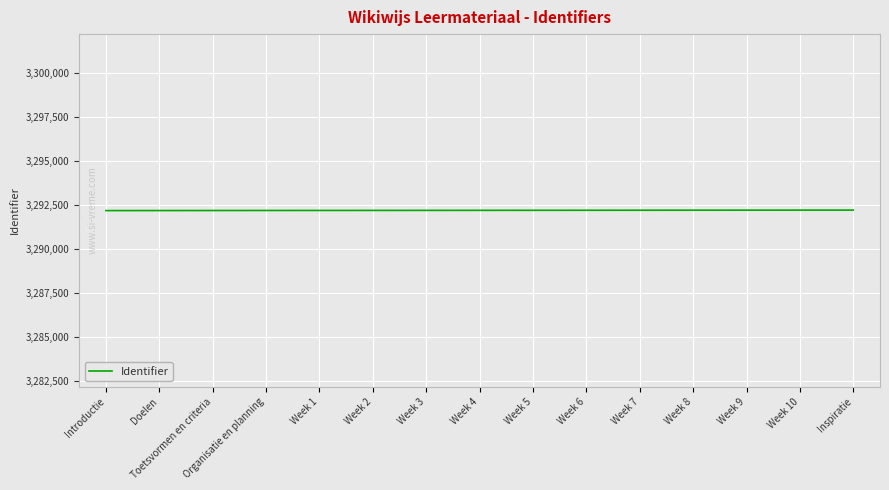

What is the greatest value displayed?

3292236